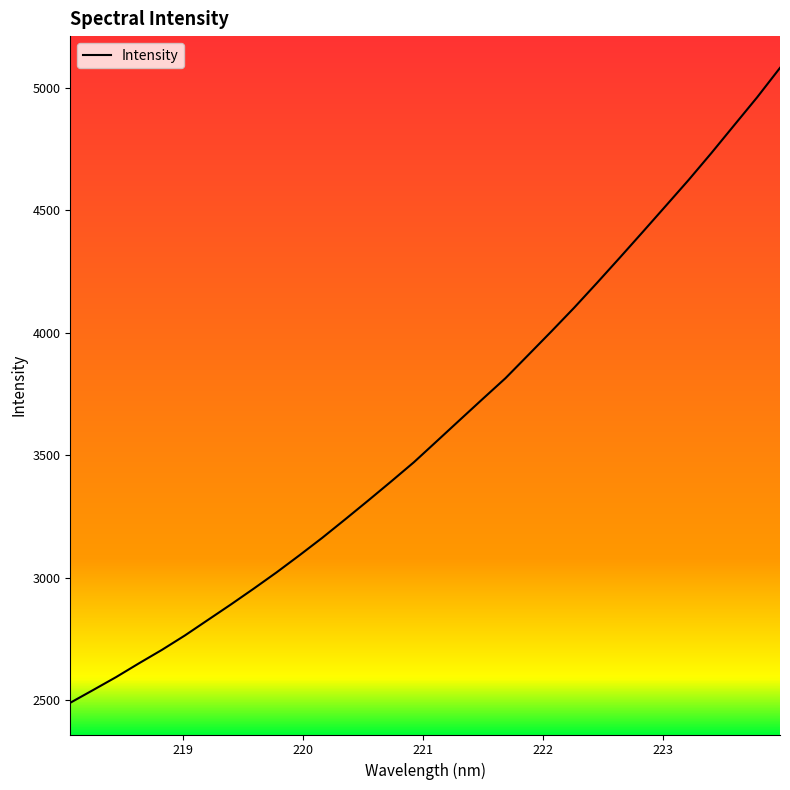

What is the difference between the maximum and minimum values?

2591.0